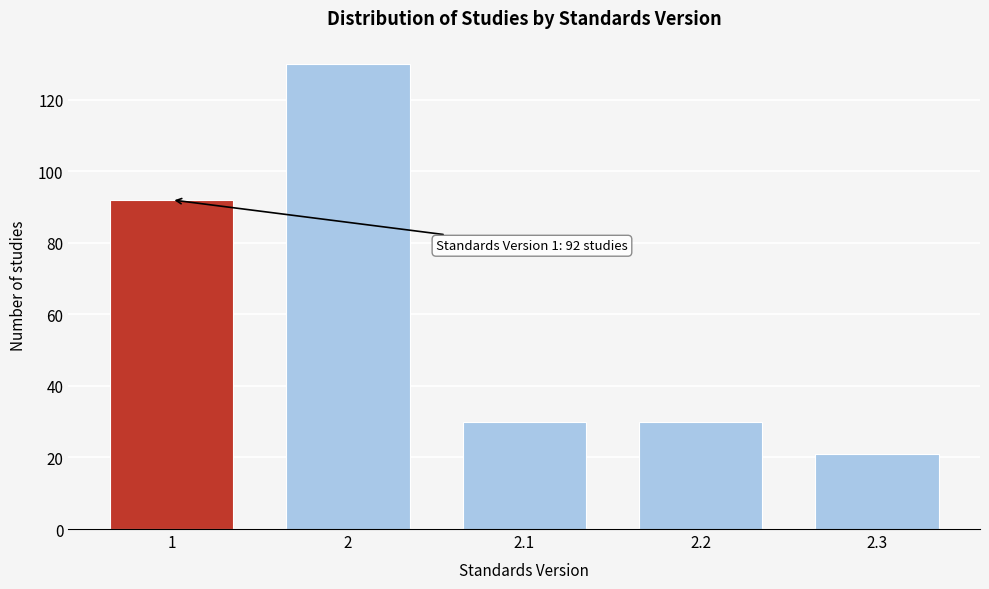

Reading left to right, list all the values displayed in this chart.

1=92	2=130	2.1=30	2.2=30	2.3=21